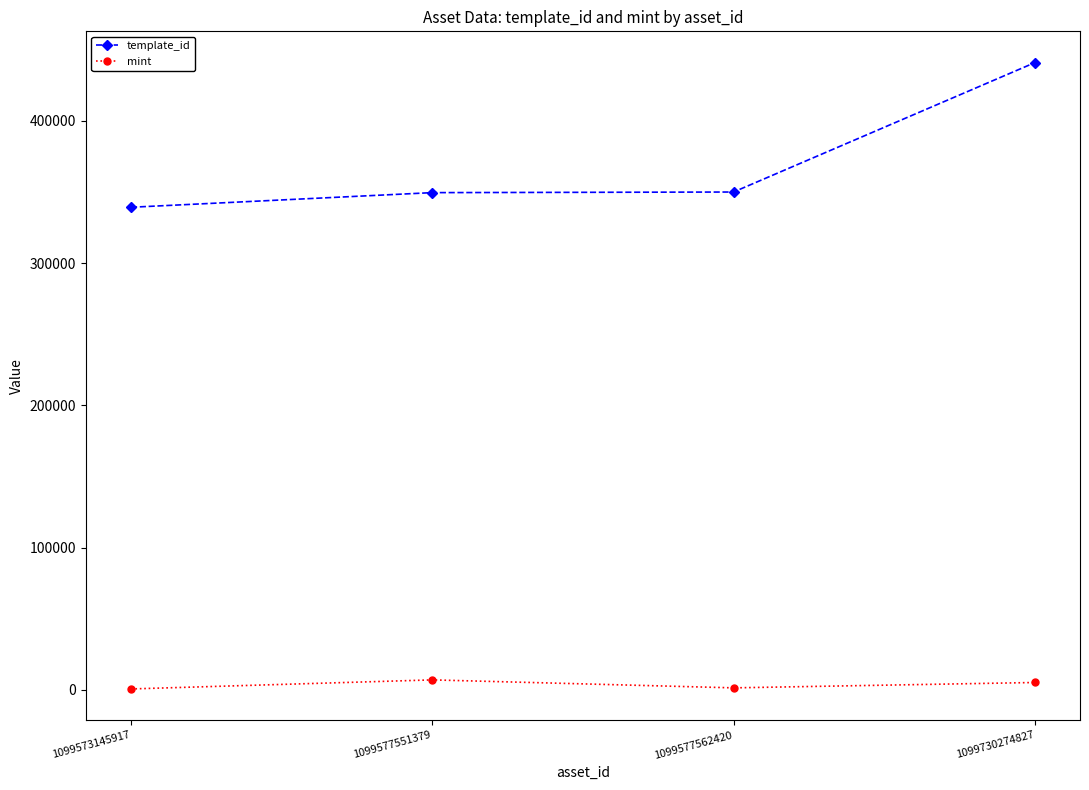

Is it true that mint equals 7033 at 1099577551379?

True